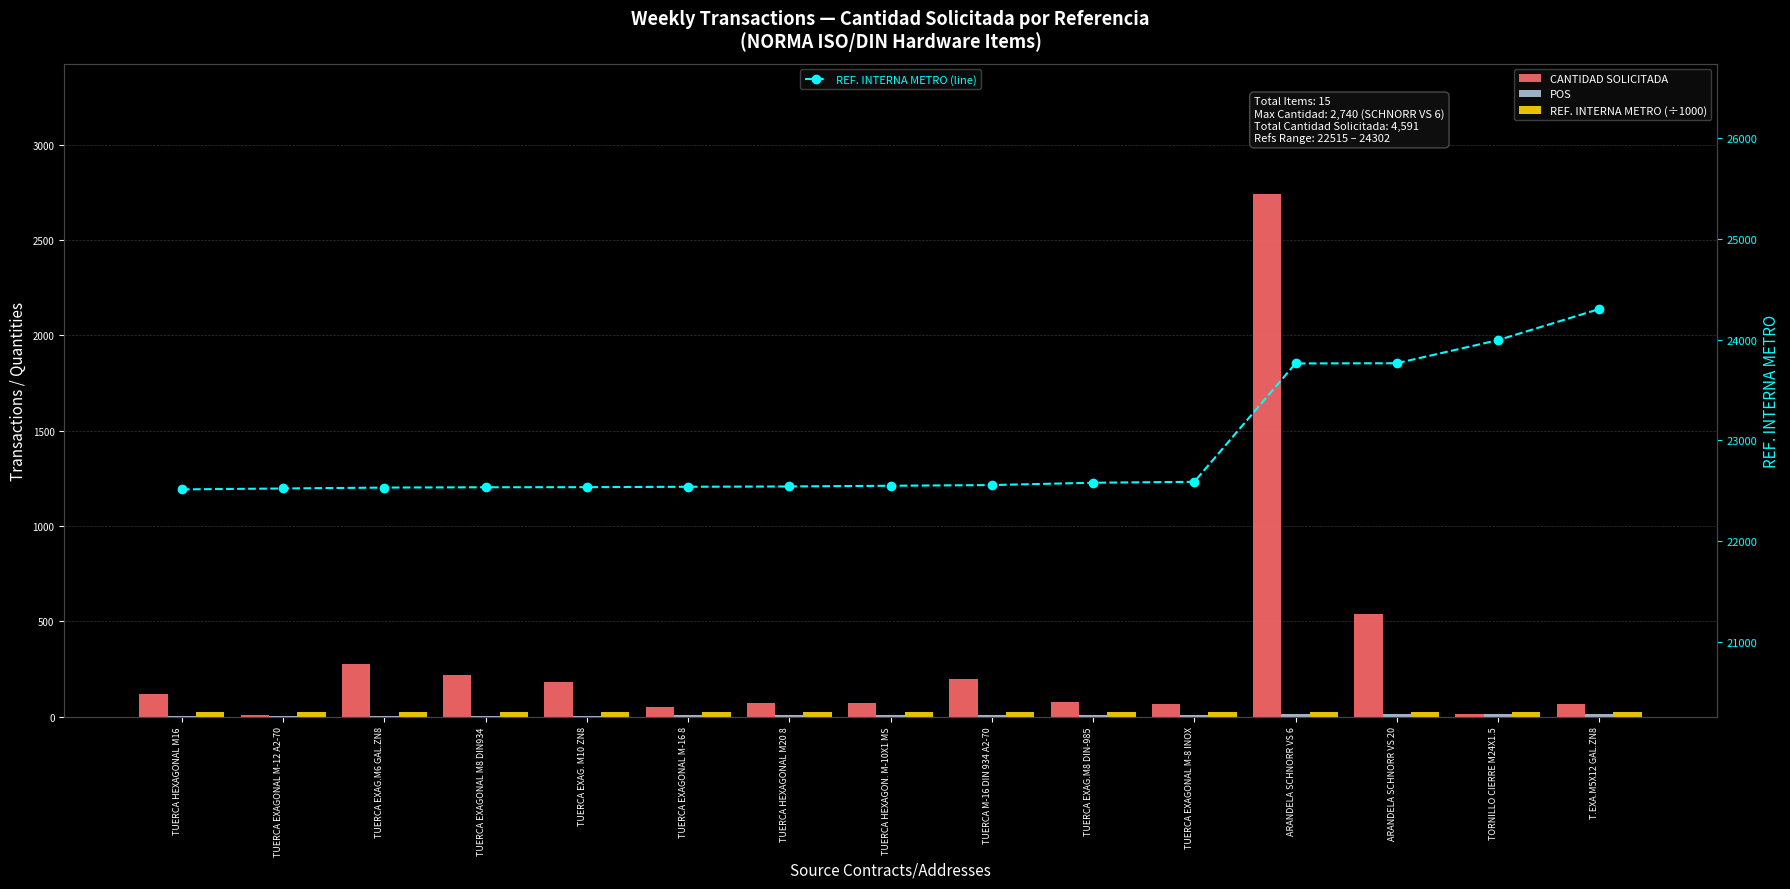

What is the approximate value of REF. INTERNA METRO (line) at ARANDELA SCHNORR VS 6?

23763.0